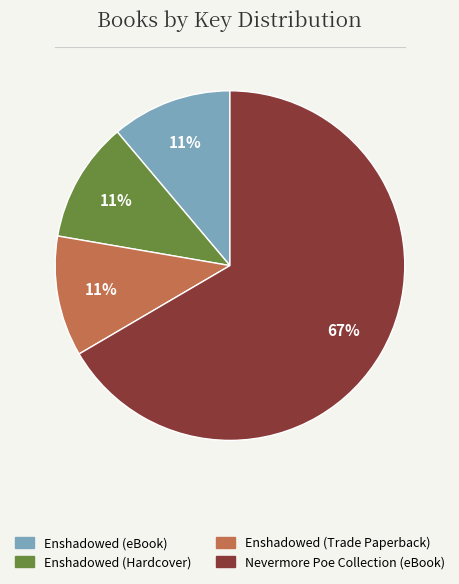

To the nearest percent, what is the combined percentage of Enshadowed (eBook) and Nevermore Poe Collection (eBook)?

78%